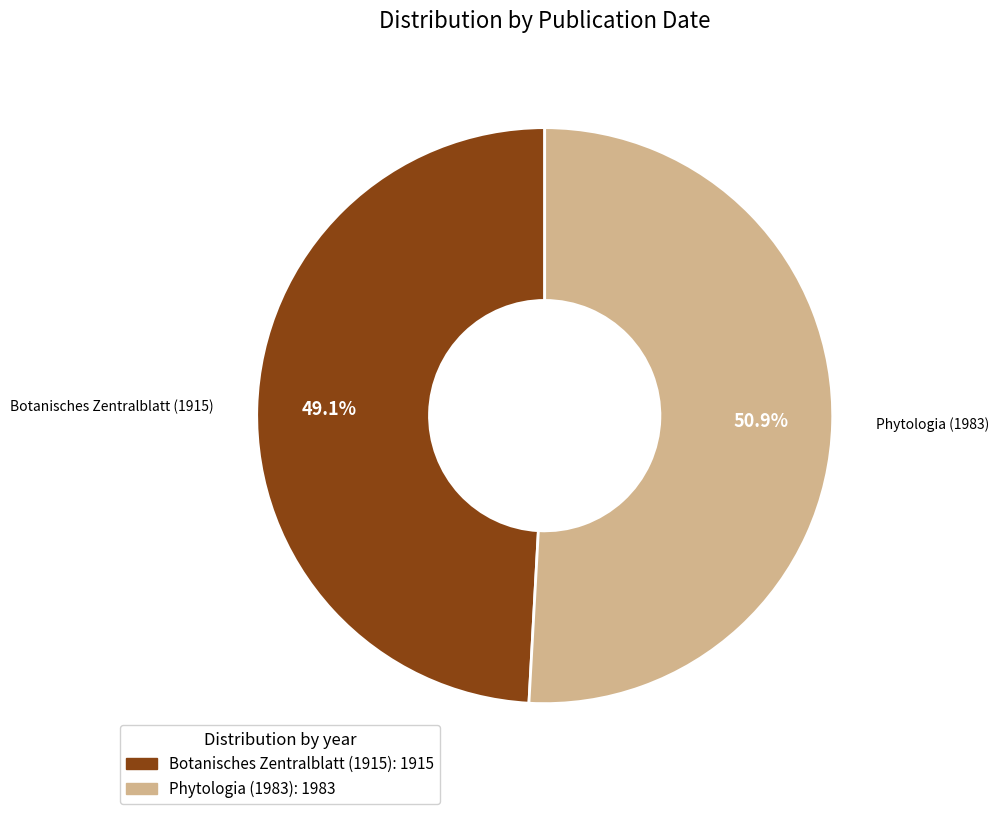

Which category has the biggest portion of the pie?

Phytologia (1983)